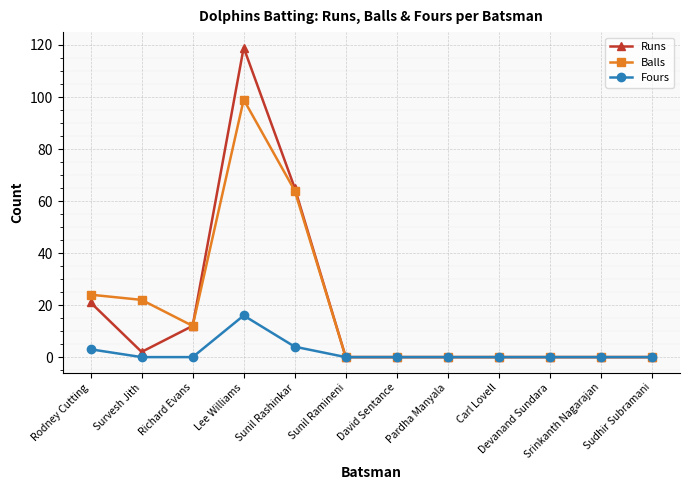

Where is the first local maximum for Fours?

Lee Williams